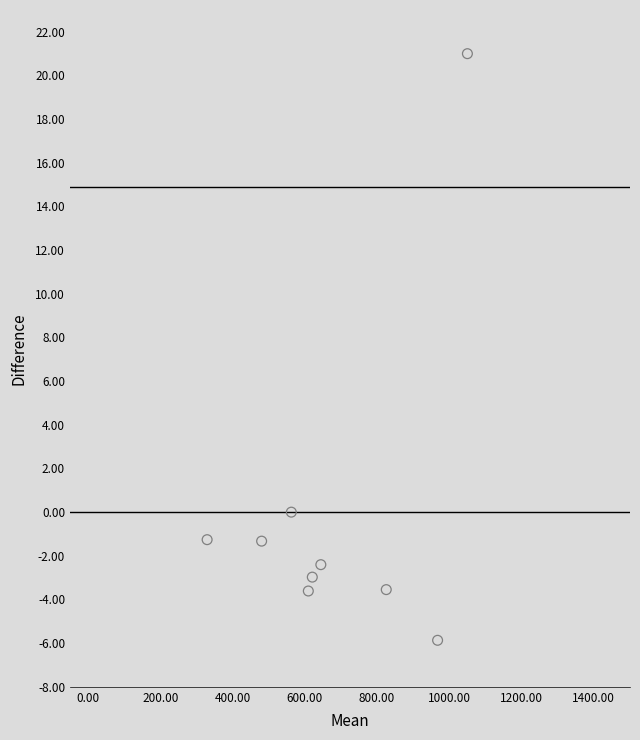

What is the range of Y values (max minus min)?

26.9